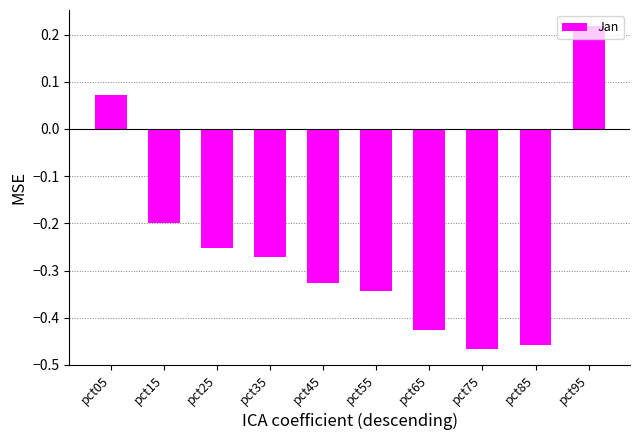

At which category does the chart reach its peak across all series?

pct95